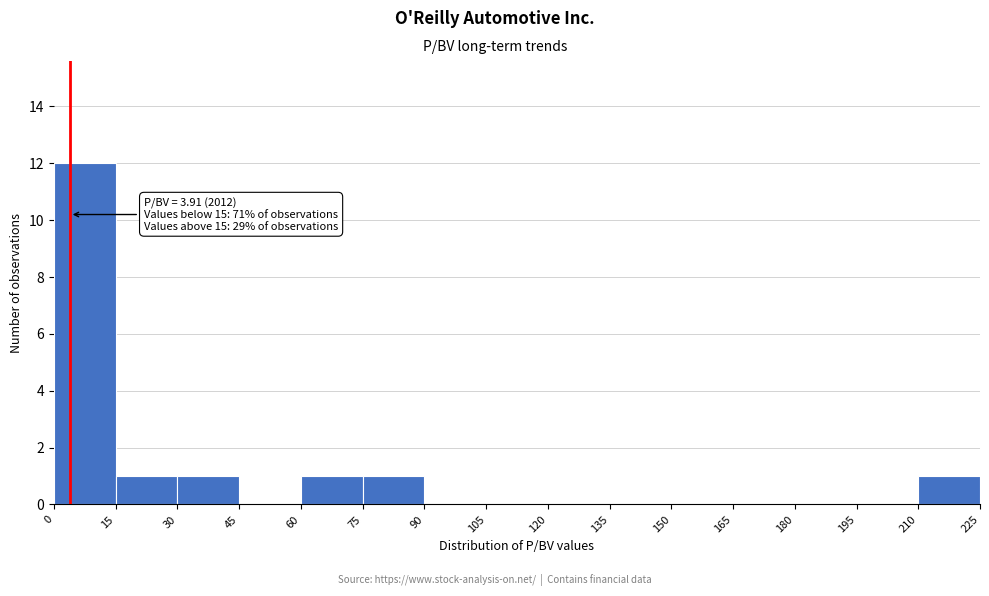

Over which range of the x-axis is the bar tallest?

0 to 15